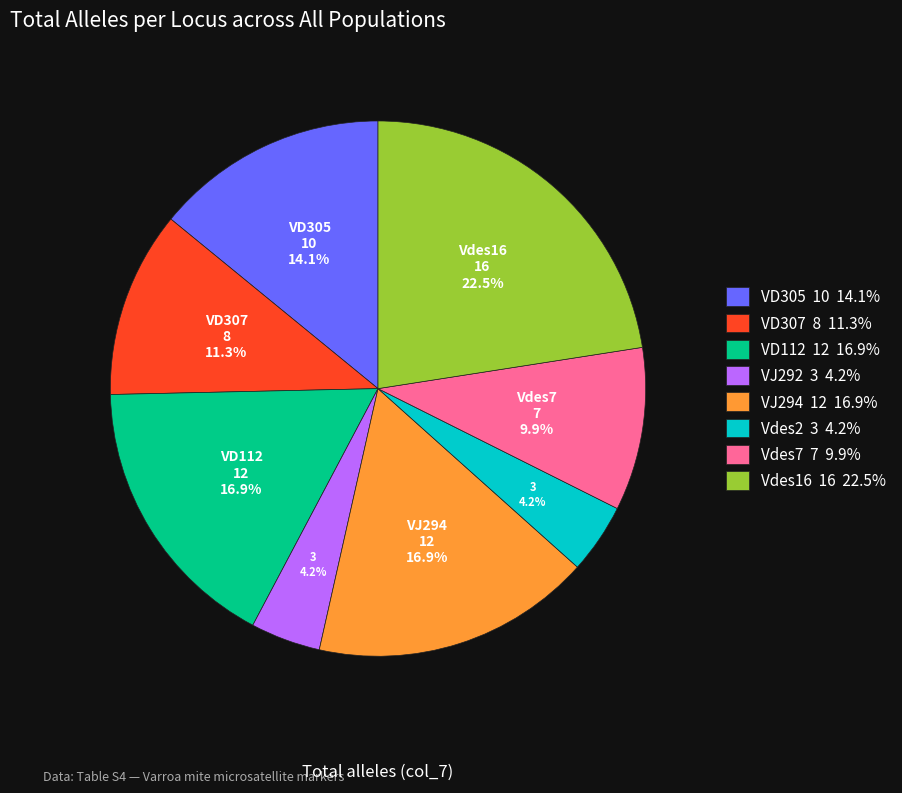

To the nearest percent, what percentage of the pie is VJ294?

17%